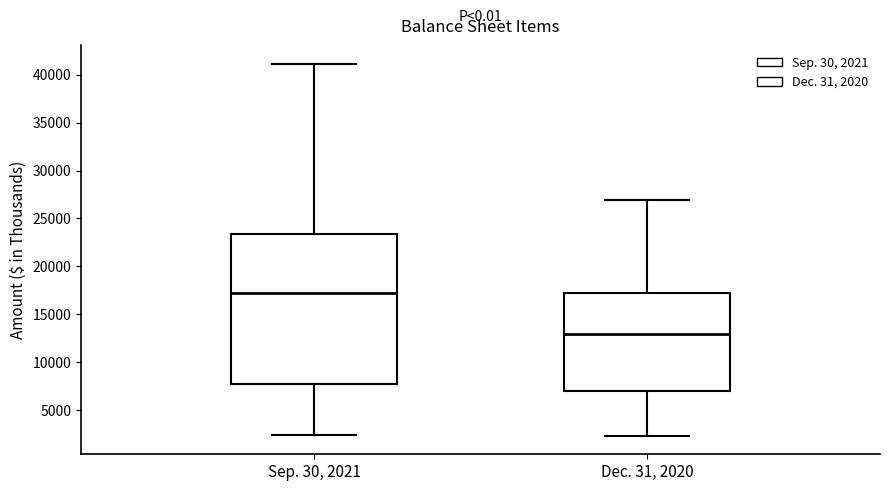

Which box is the tallest, from its lower edge to its upper edge?

Sep. 30, 2021